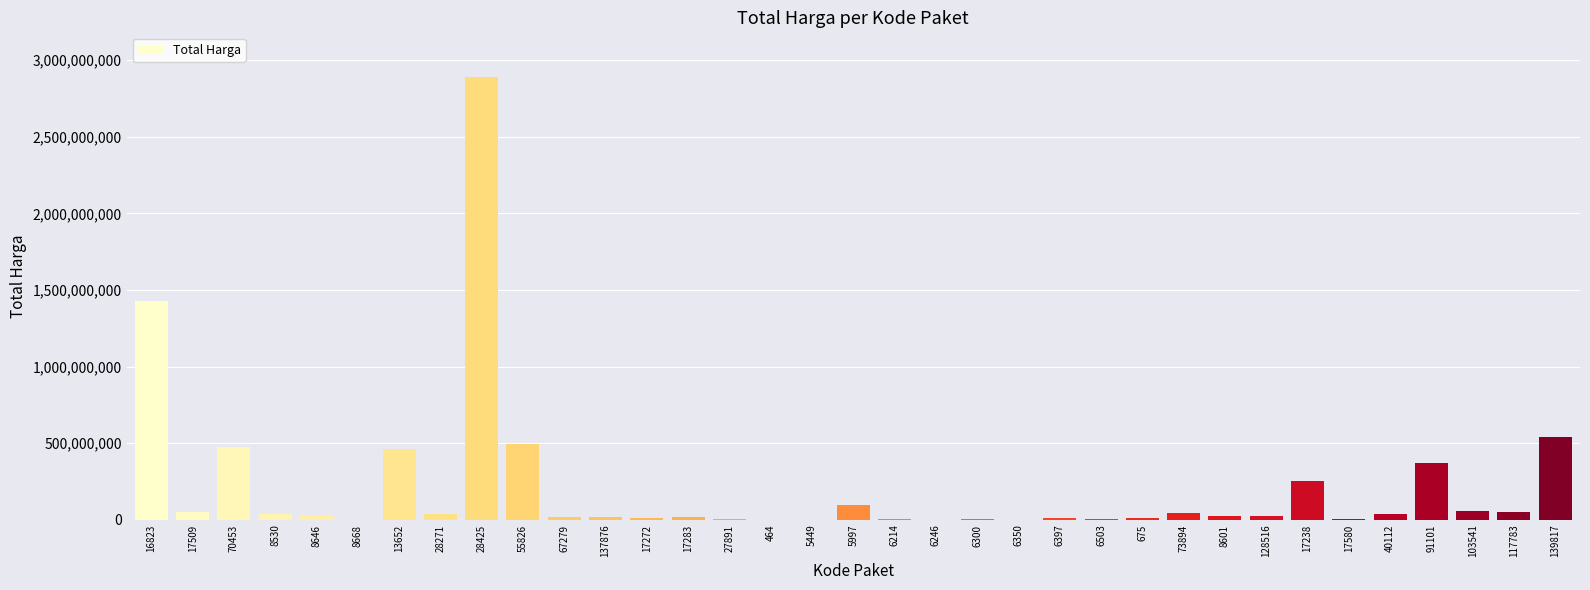

What is the change in value from 6214 to 91101?

+370632000